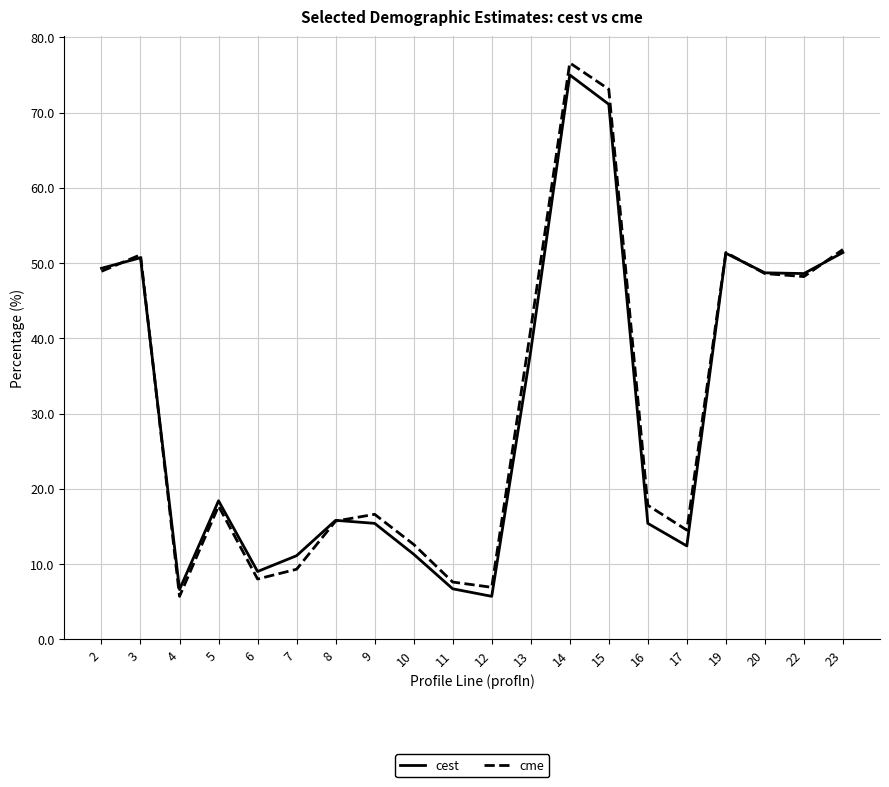

True or false: cest and cme intersect in this chart.

True